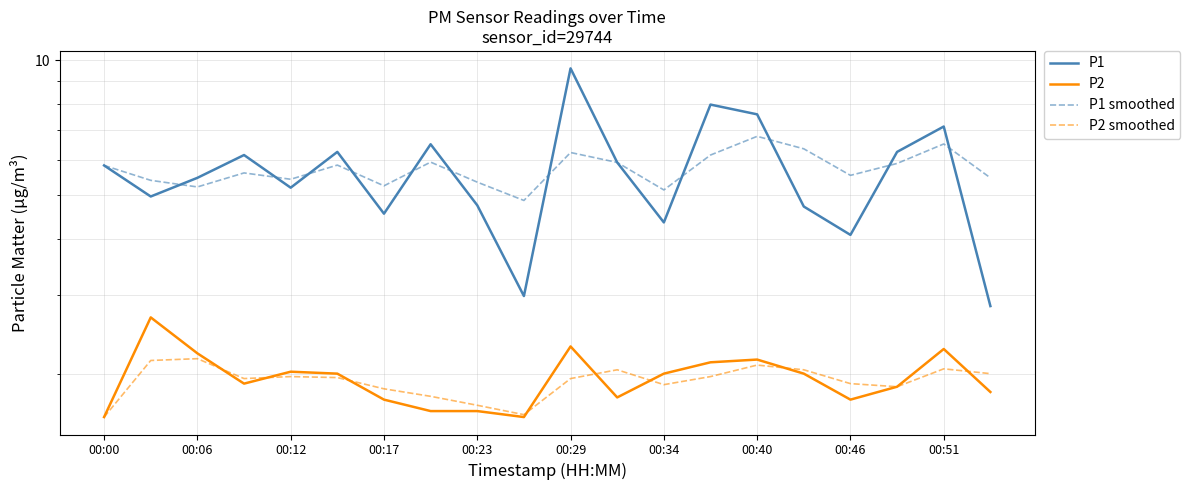

Which series has the largest total across all categories?

P1 smoothed